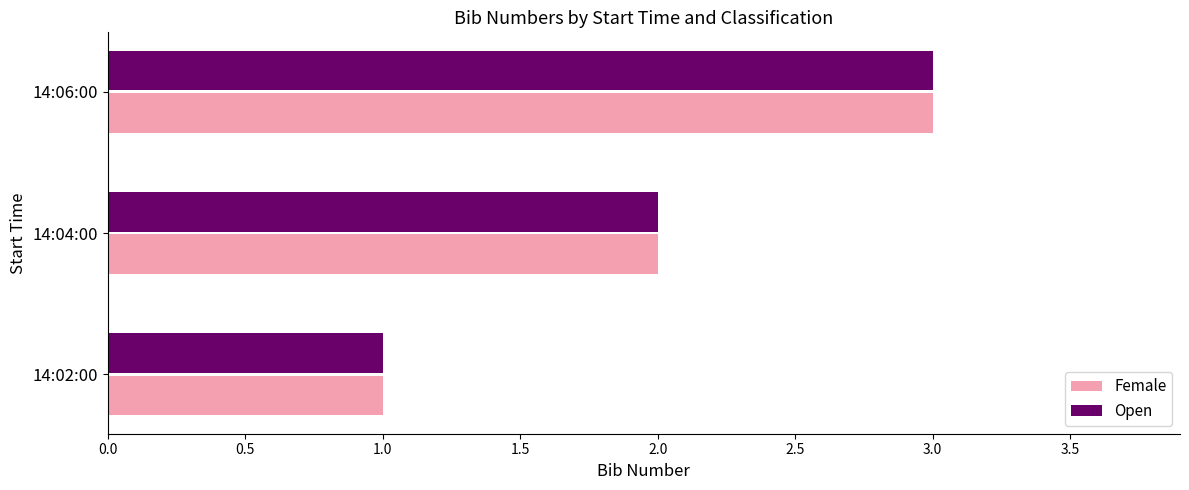

At which category is the sum across all series the highest?

14:06:00